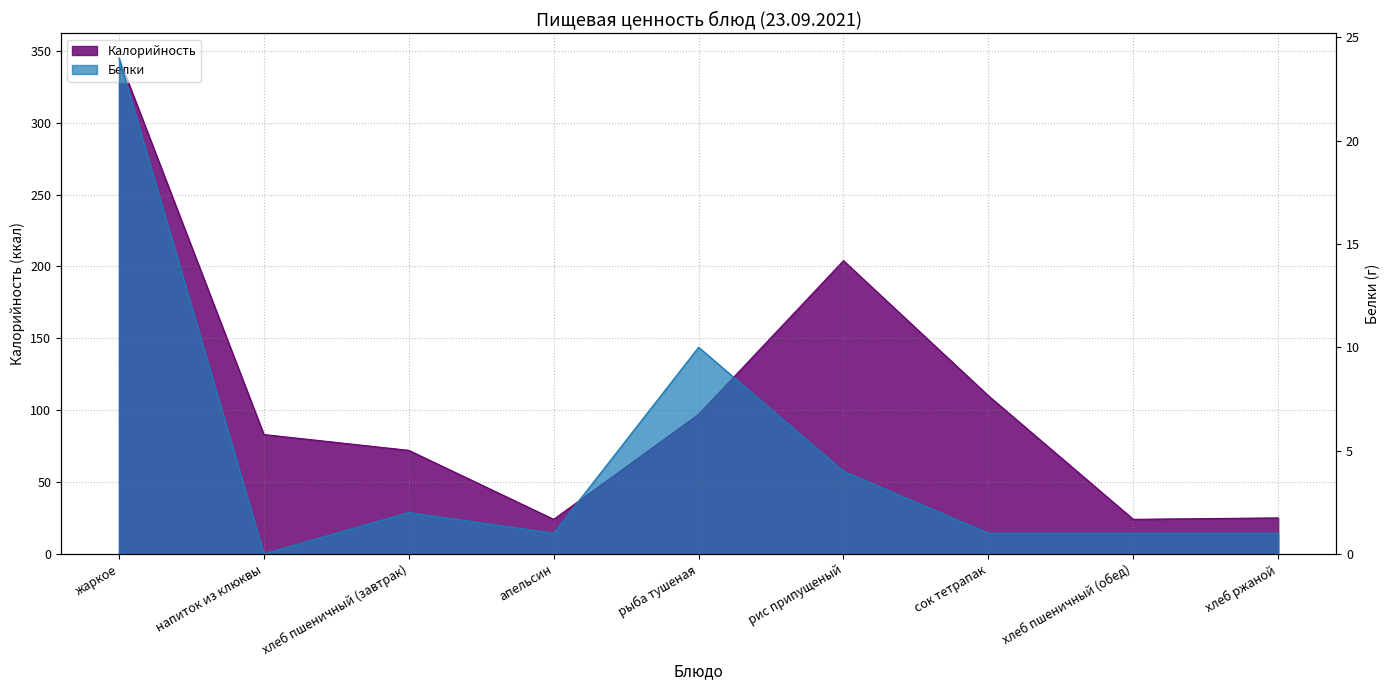

What are all the series names shown in the legend?

Калорийность, Белки